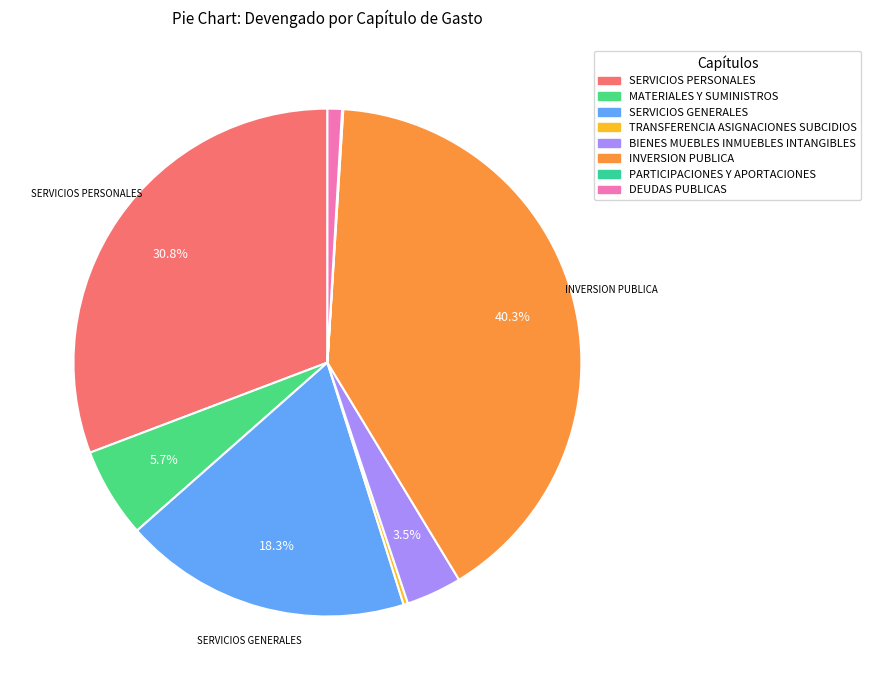

The DEUDAS PUBLICAS slice represents 1% of the pie. True or false?

True